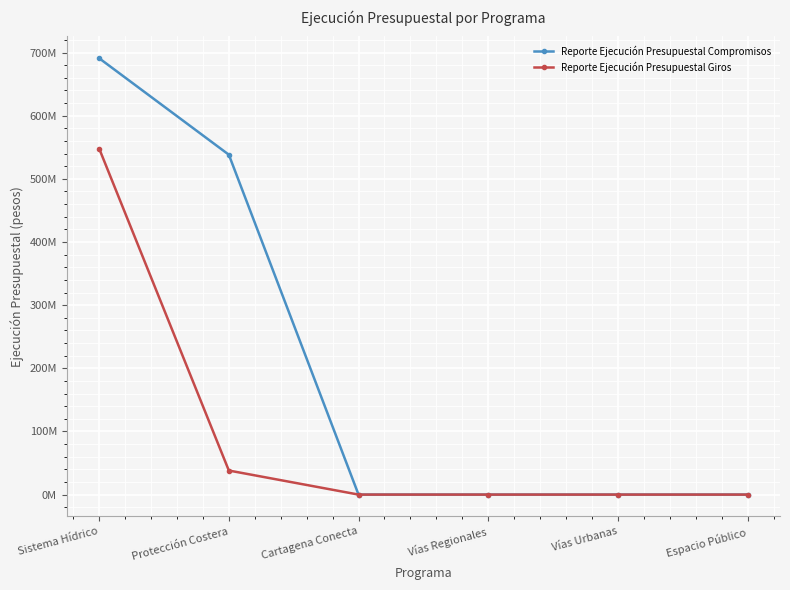

Rank the series by their average value, from highest to lowest.

Reporte Ejecución Presupuestal Compromisos, Reporte Ejecución Presupuestal Giros